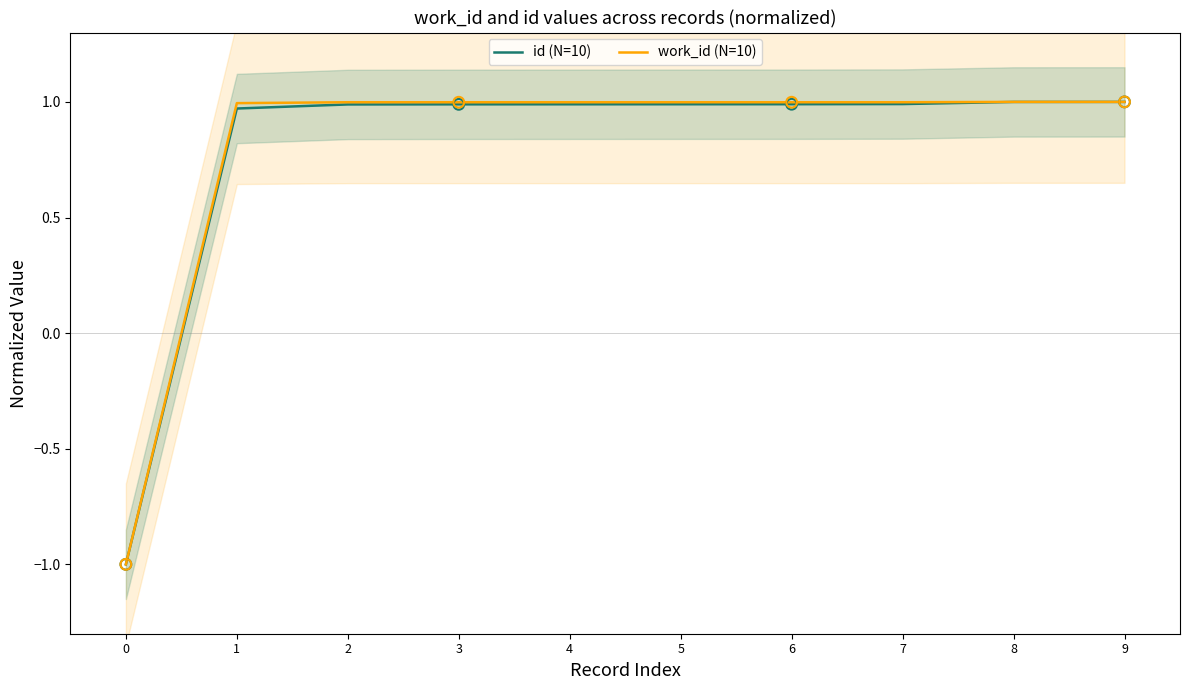

At how many categories does at least one series exceed 0?

9